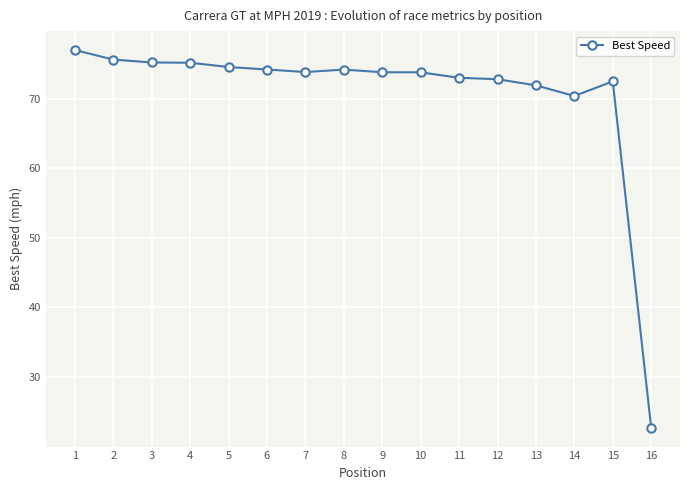

What is the change in value from 1 to 11?

-4.0